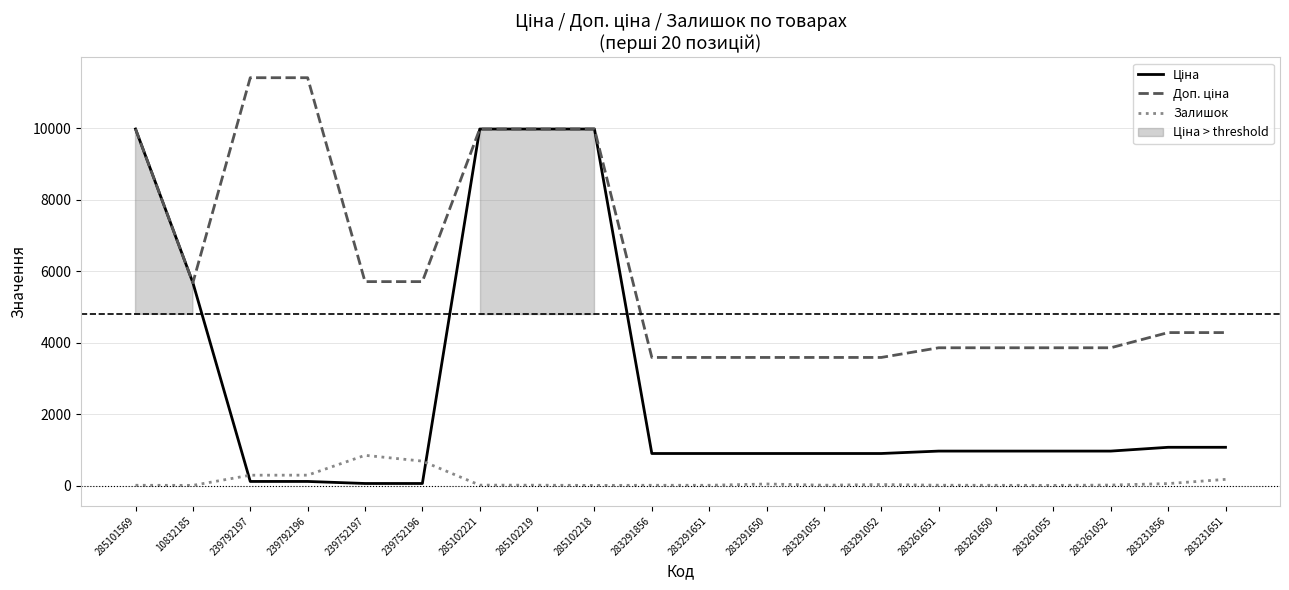

What is the value of the Ціна point at the 13th from the left?

895.9